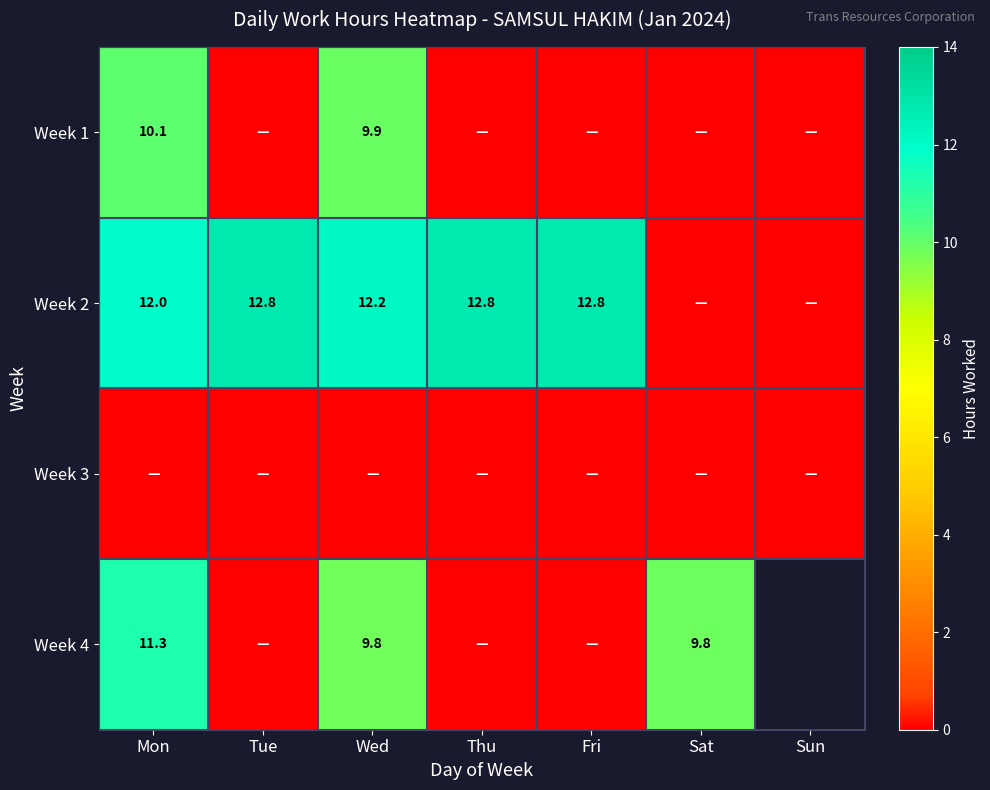

True or false: Week 2 has a value of 8.3 at Mon.

False